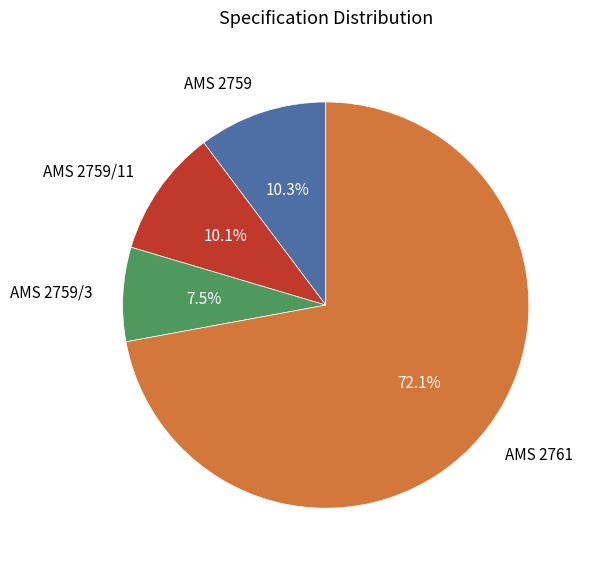

Is it true that AMS 2761 is 61% of the pie?

False